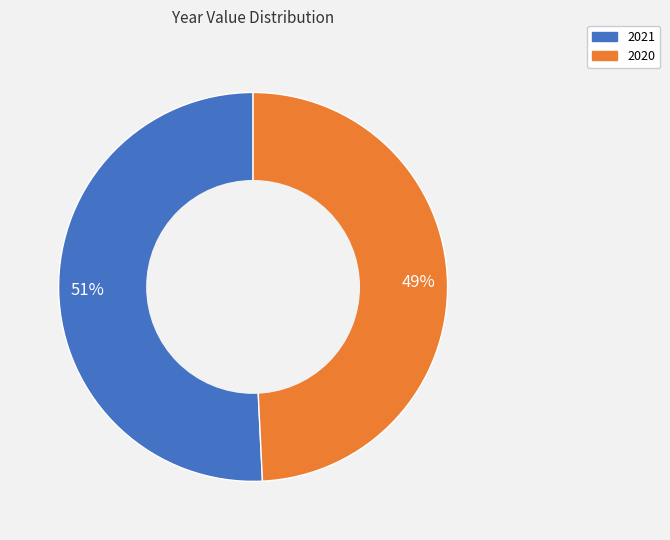

Count the number of slices in the pie.

2